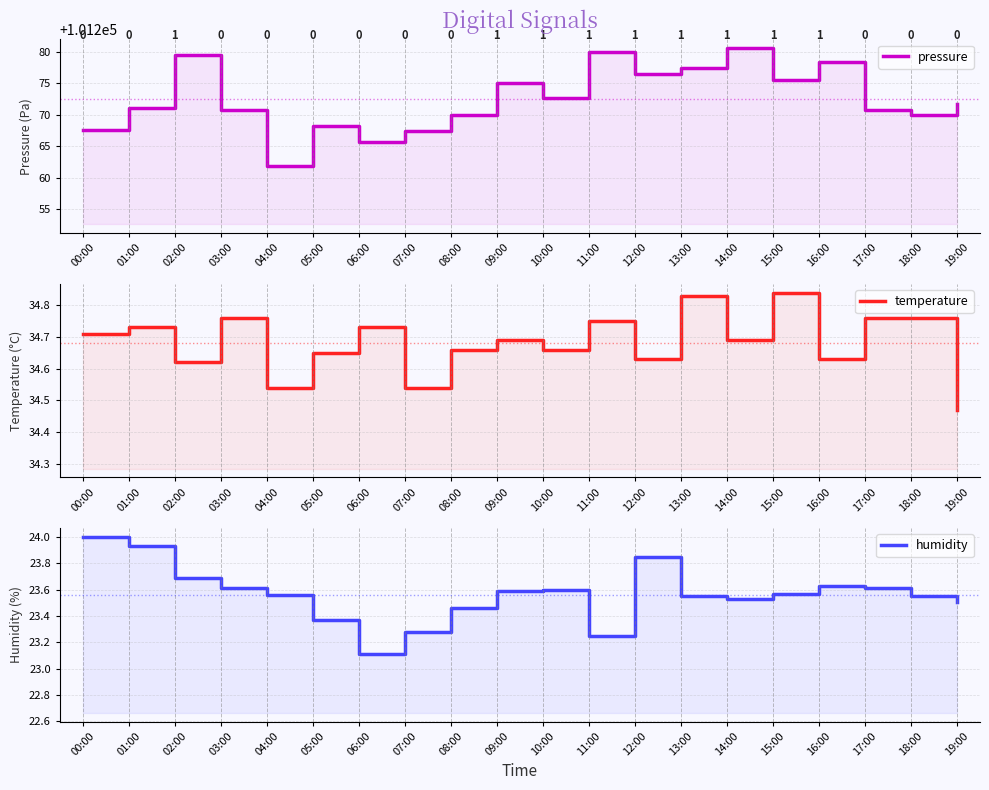

What is the total value across all series at 04:00?

101320.0